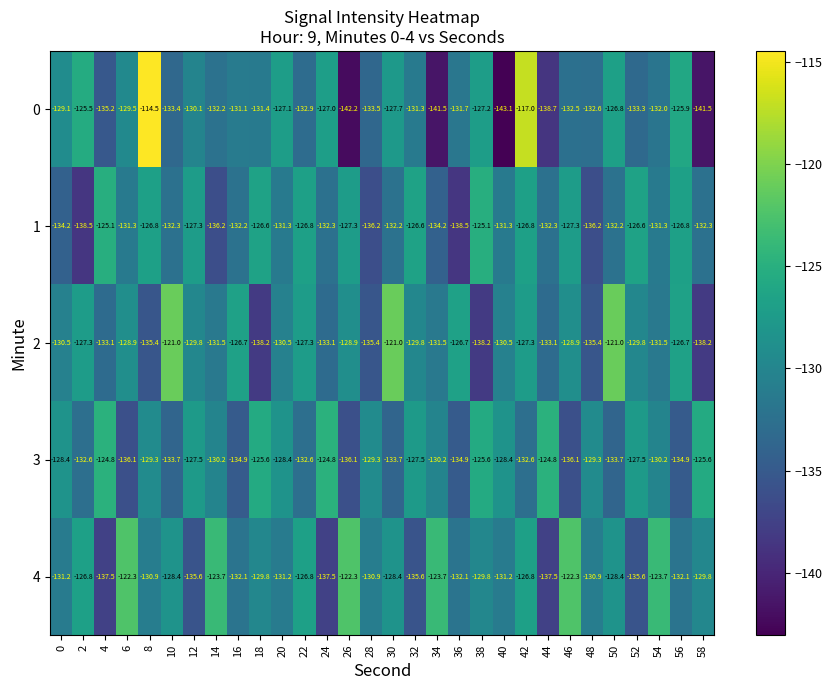

Which series has the largest total across all categories?

4